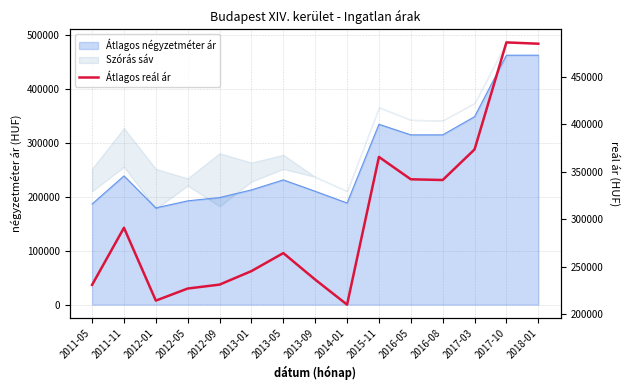

What is the change in value from 2012-01 to 2014-01?

-4238